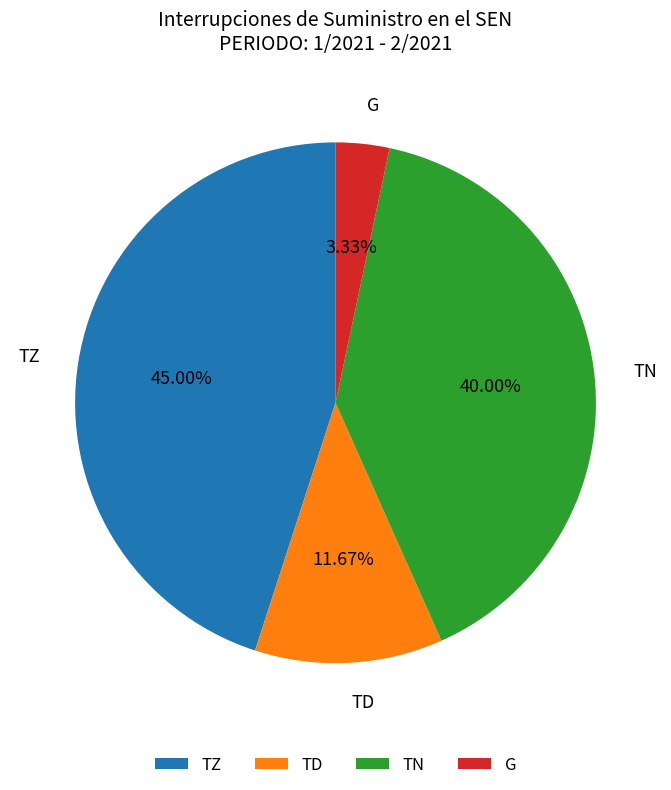

How many segments does this pie chart have?

4